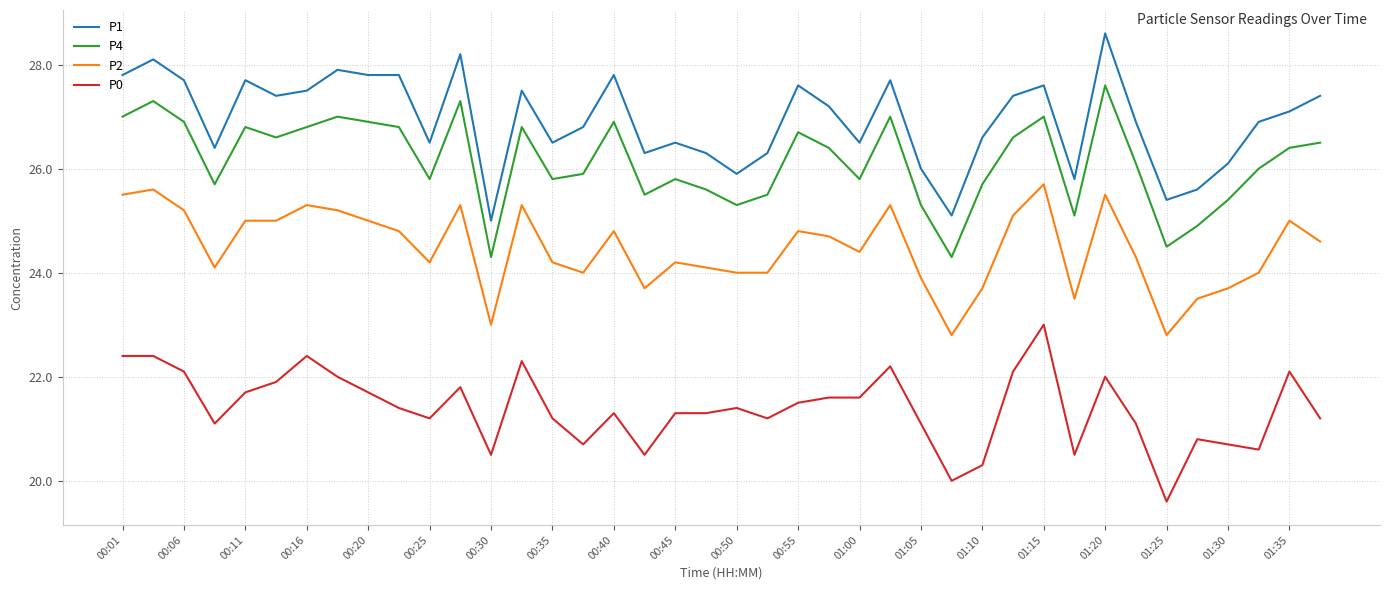

At how many categories does at least one series exceed 24?

40